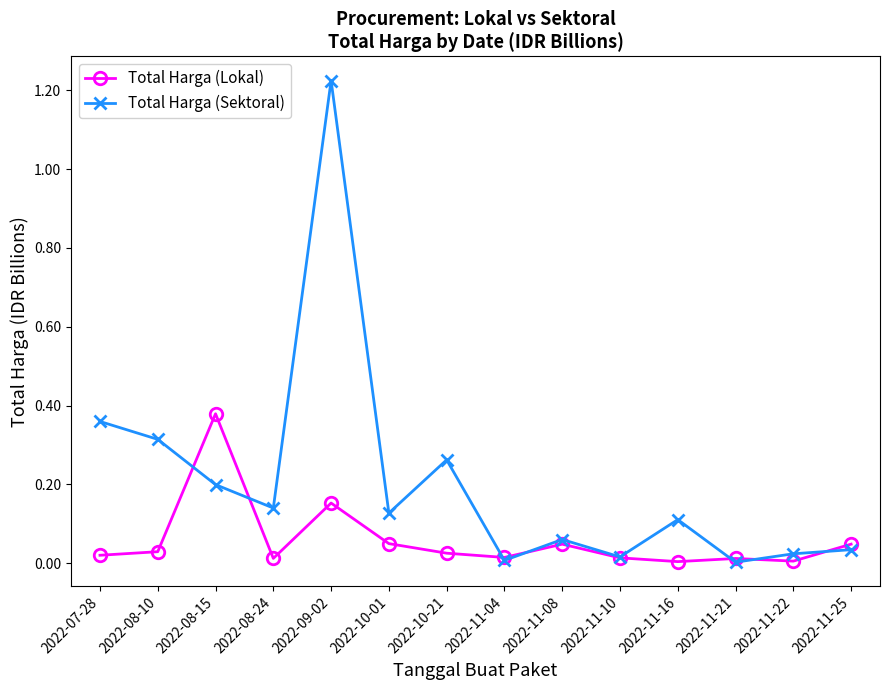

At which category is the sum across all series the highest?

2022-09-02